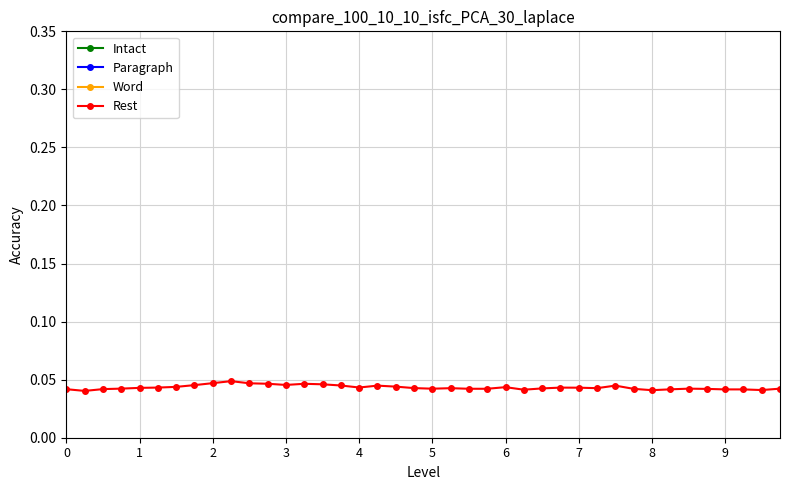

True or false: Rest has more than 0 interior local peaks.

True